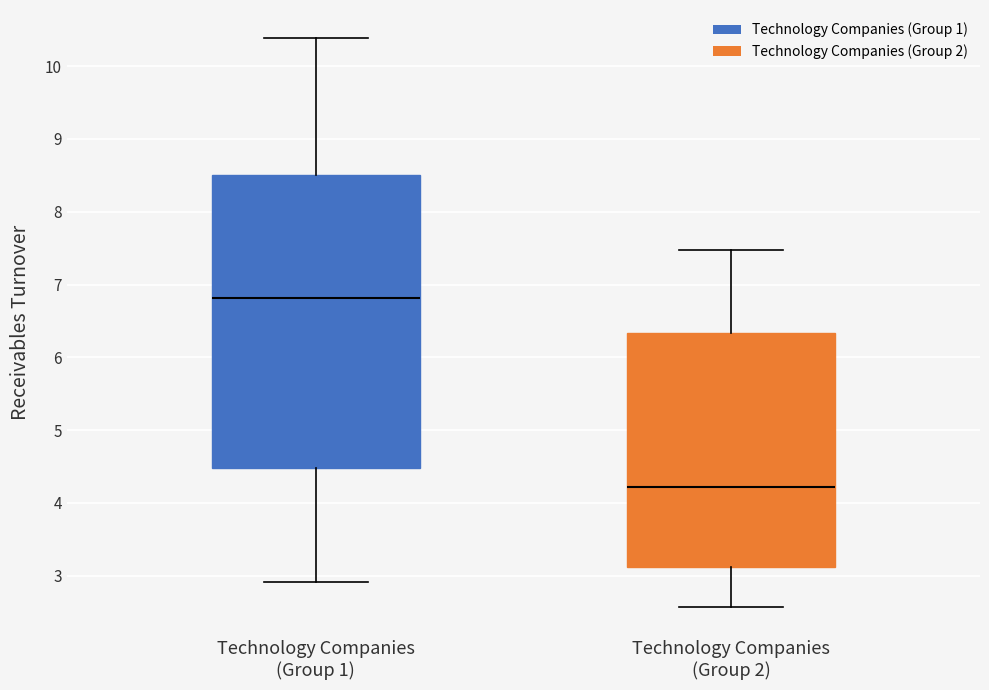

Reading left to right, read every box against the y-axis: the position of its median line, the range the box covers, and the ends of its whiskers. The values are not printed on the chart, so give them approximately, as read against the axis.

Technology Companies (Group 1): median 6.8, box 4.5 to 8.5, whiskers 2.9 to 10.4
Technology Companies (Group 2): median 4.2, box 3.1 to 6.3, whiskers 2.6 to 7.5